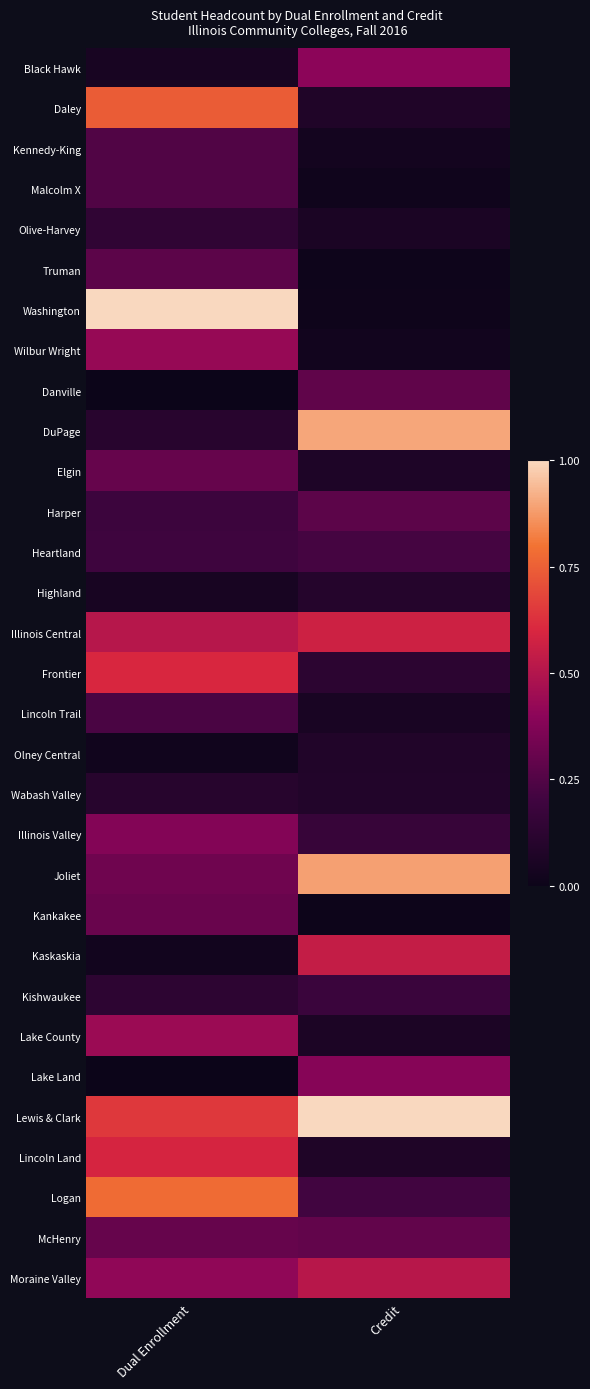

Between Dual Enrollment and Credit, which is larger?

Credit